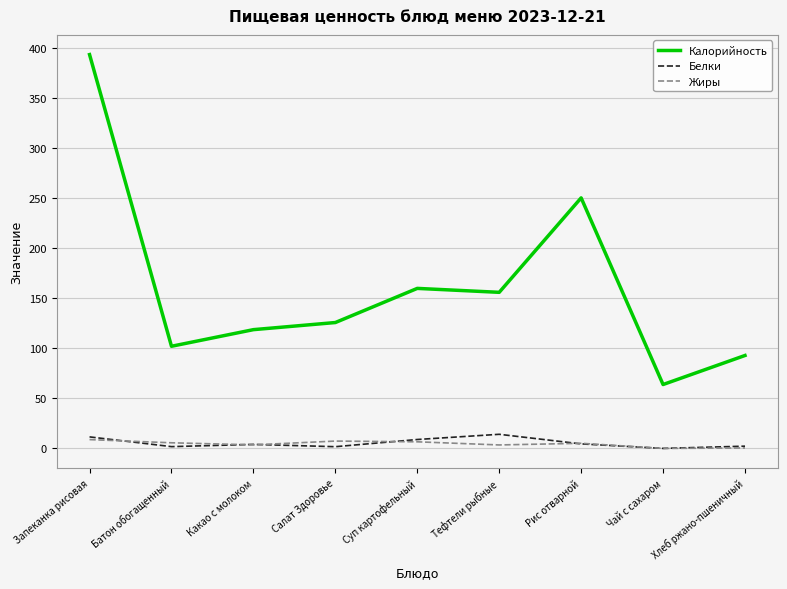

True or false: Калорийность has a value of 239.5 at Тефтели рыбные.

False